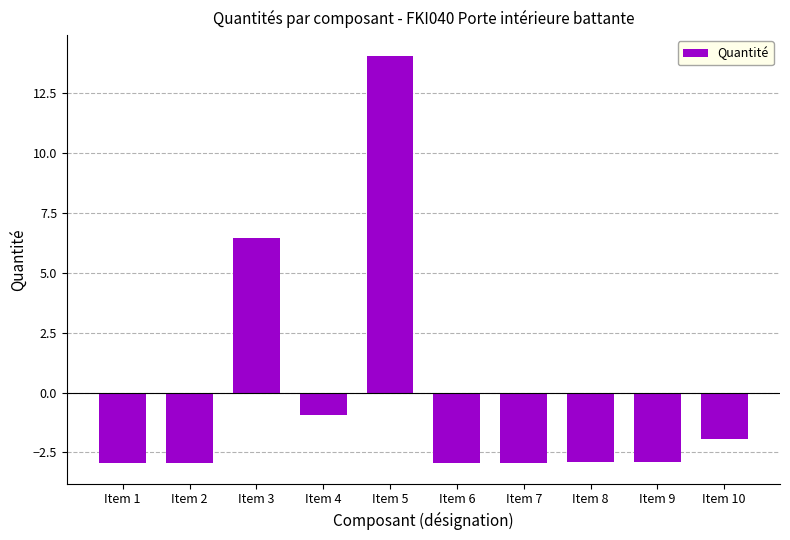

What is the change in value from Item 1 to Item 5?

+17.0